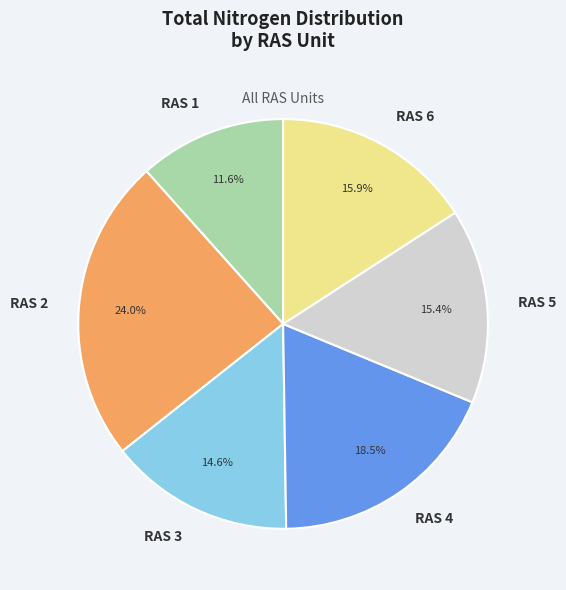

How much of the chart is everything except RAS 2?

76.0%